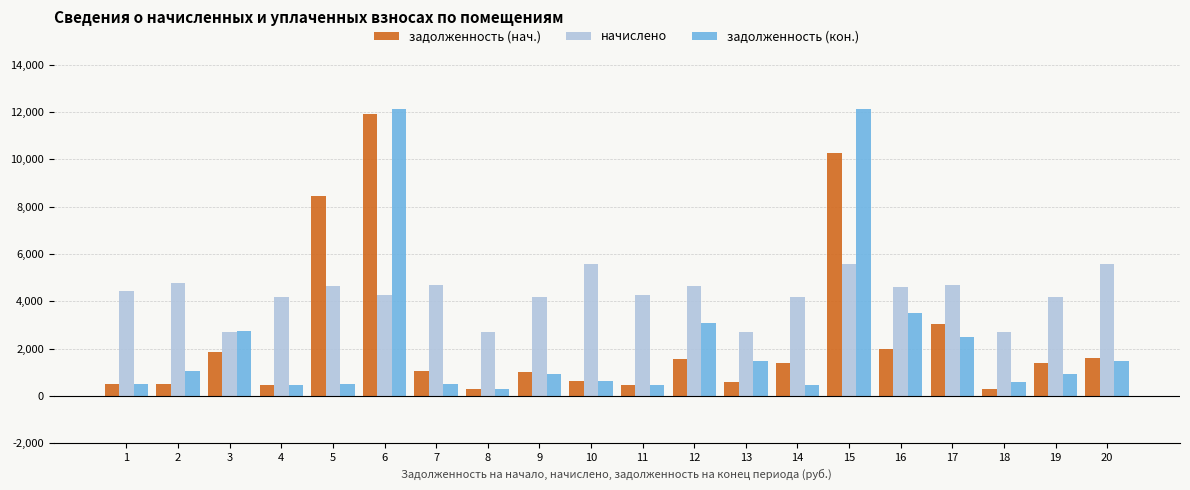

The задолженность (кон.) series shows 466.3 at 14. True or false?

True